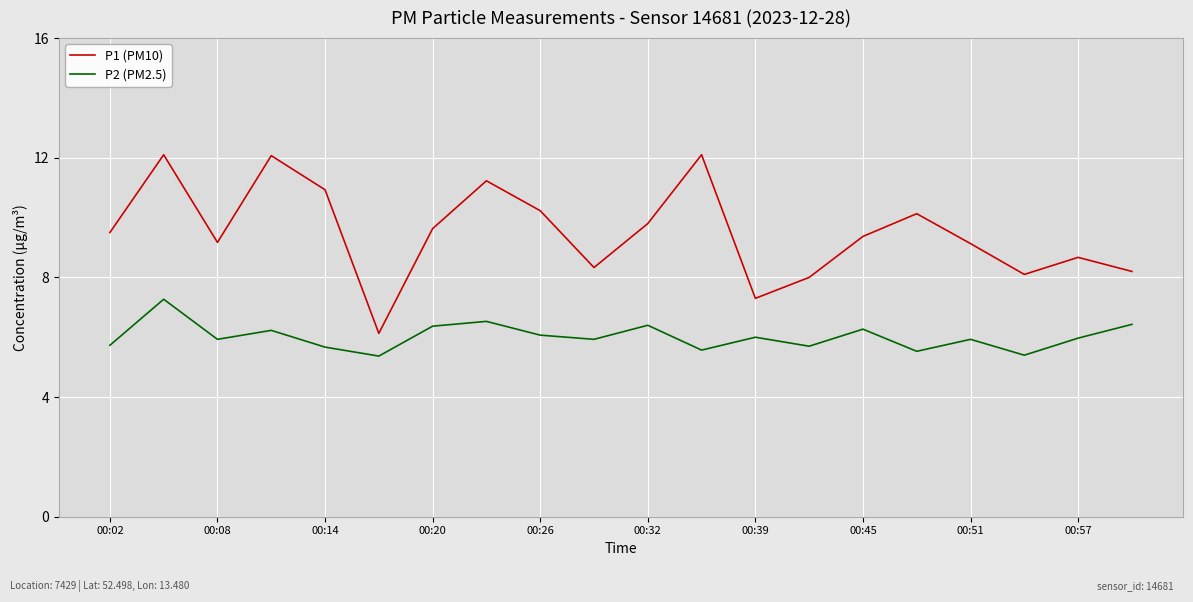

What is the difference between the maximum and minimum values in the P1 (PM10) series?

6.0